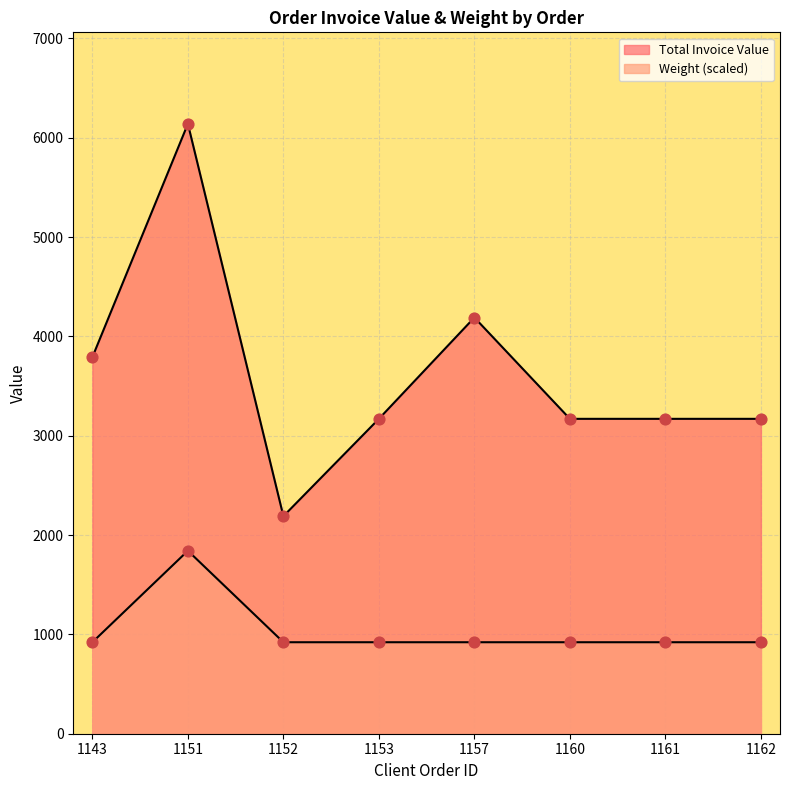

What is the total value across all series at 1152?

3111